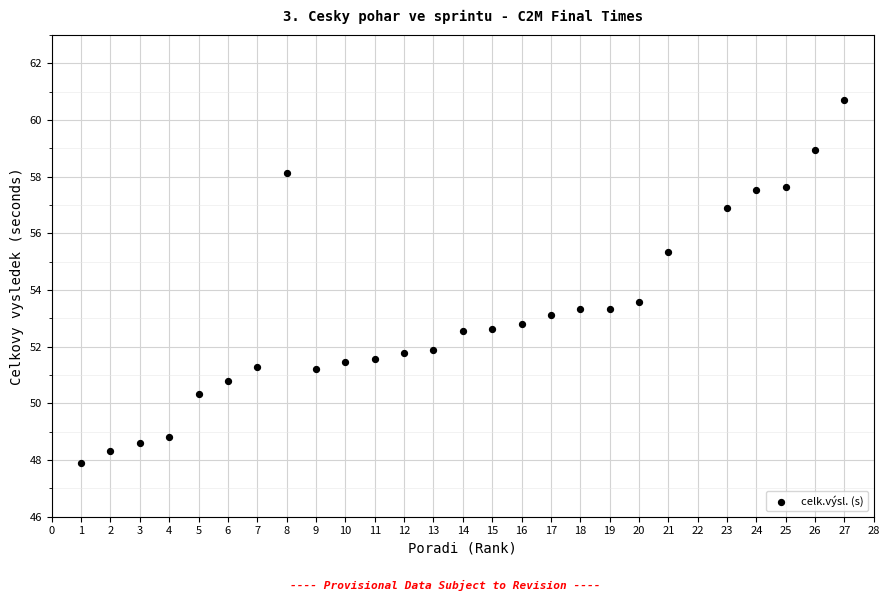

What Y value in the scatter plot is closest to 54?

53.6